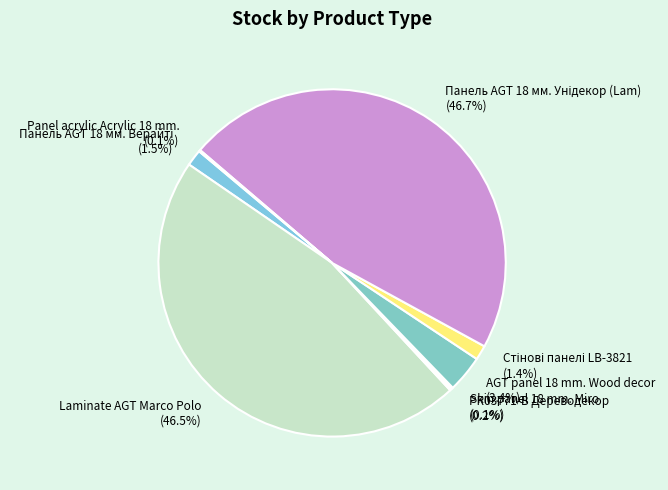

Is AGT panel 18 mm. Wood decor the majority of the pie?

No